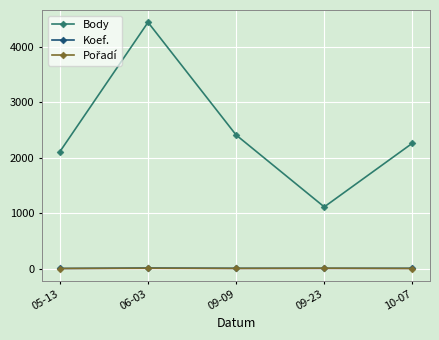

What is the minimum value for Body?

1113